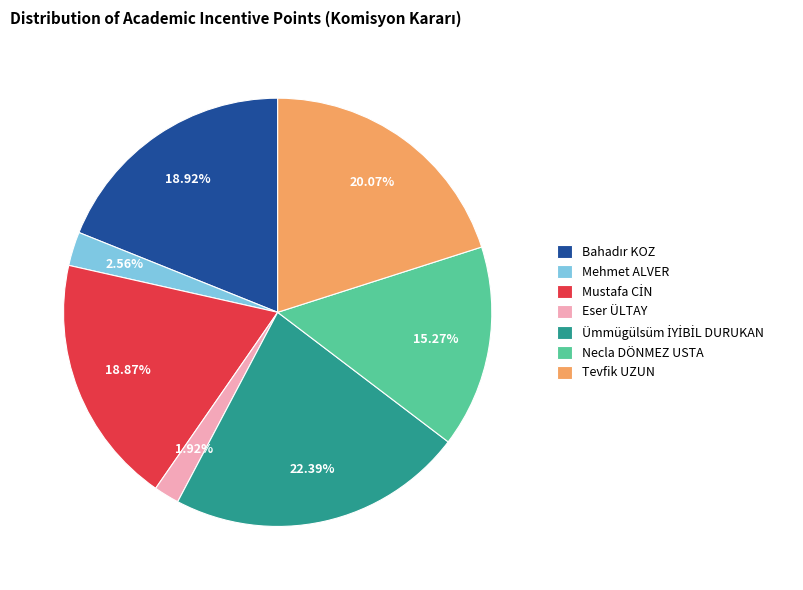

How many slices are in this pie chart?

7